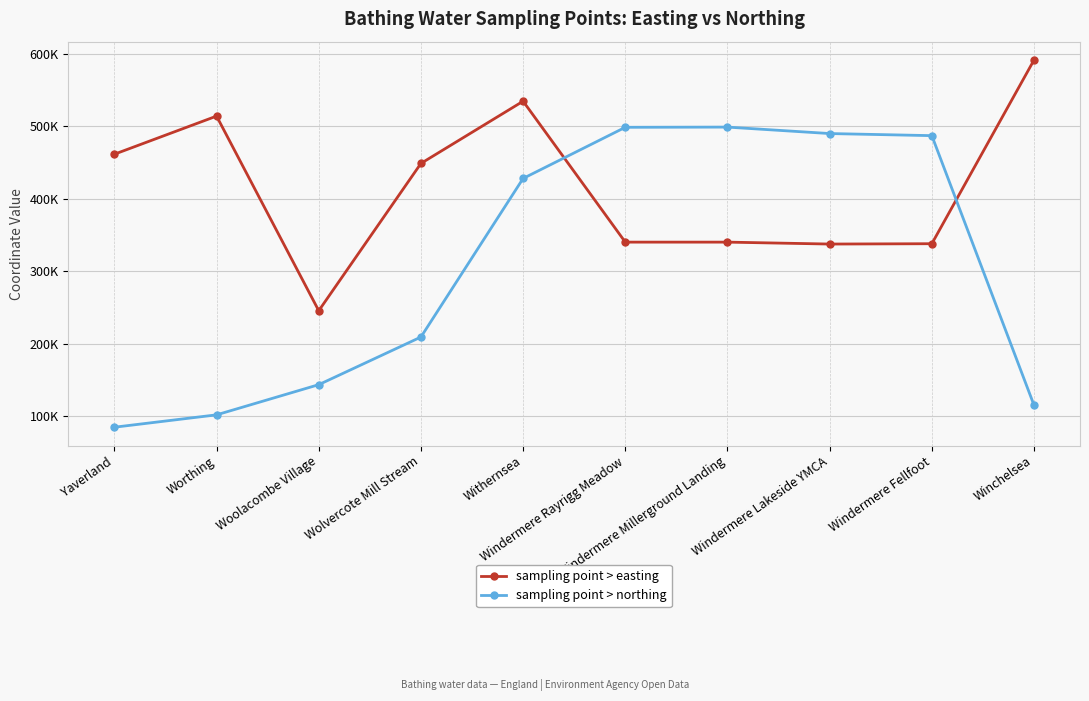

True or false: sampling point > easting has more than 0 points higher than both neighbors.

True